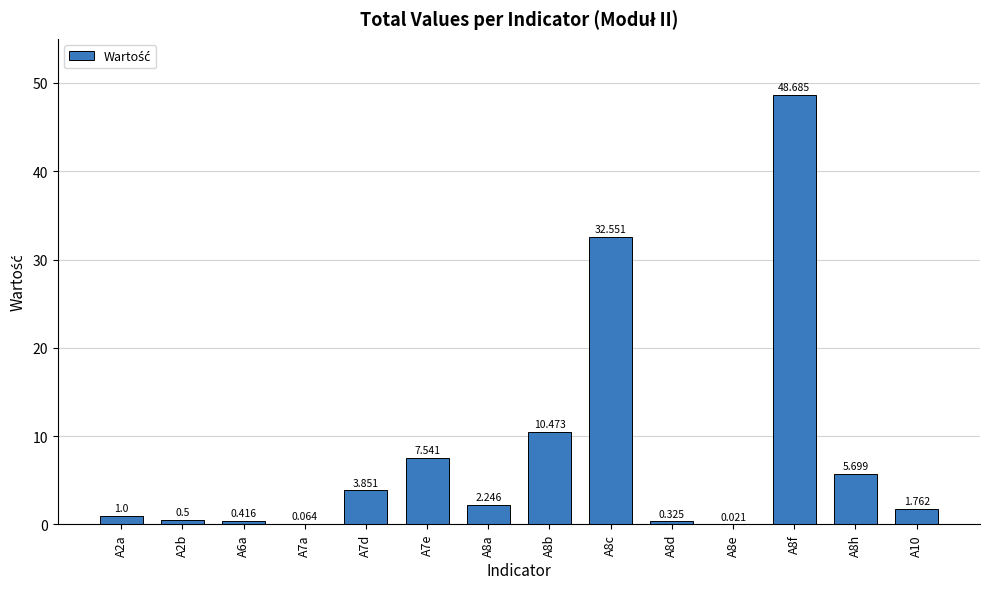

Are the bars horizontal?

No